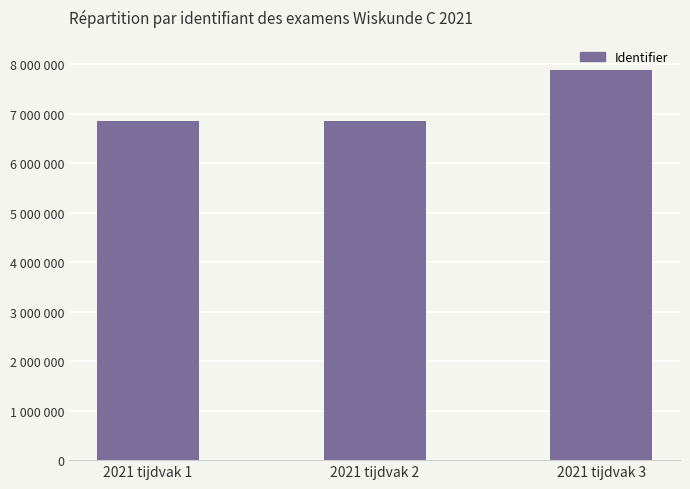

Does the chart contain any negative values?

No